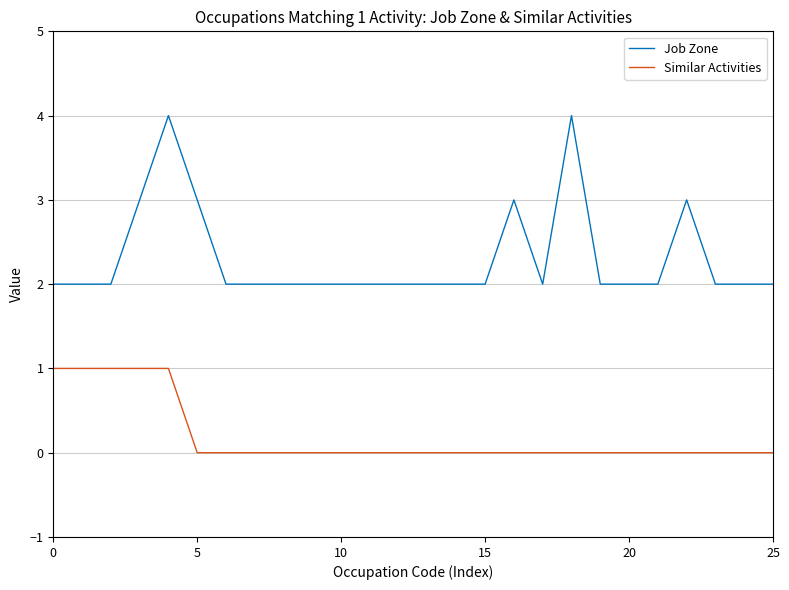

List the series in order of their overall mean, highest first.

Job Zone, Similar Activities